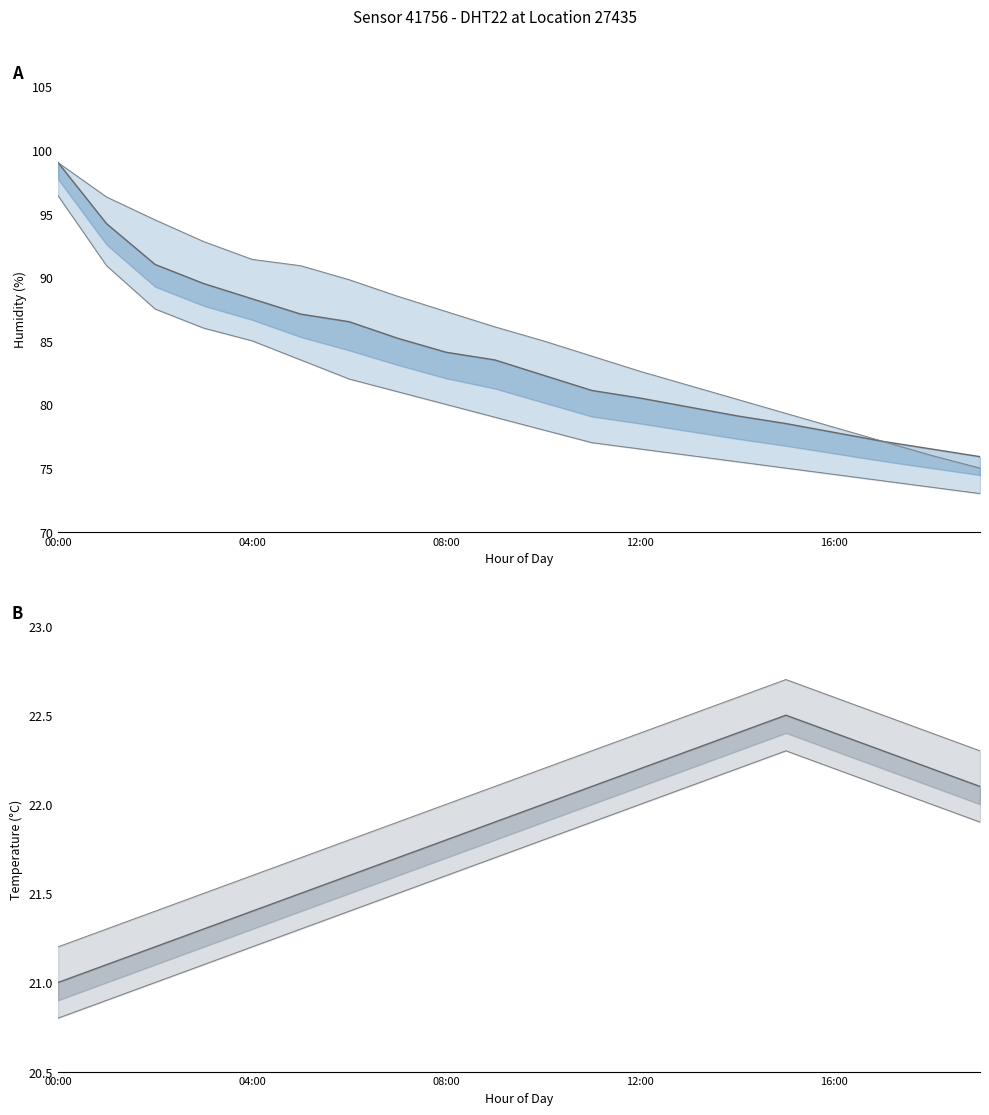

True or false: temperature upper and temperature lower cross at least once.

False